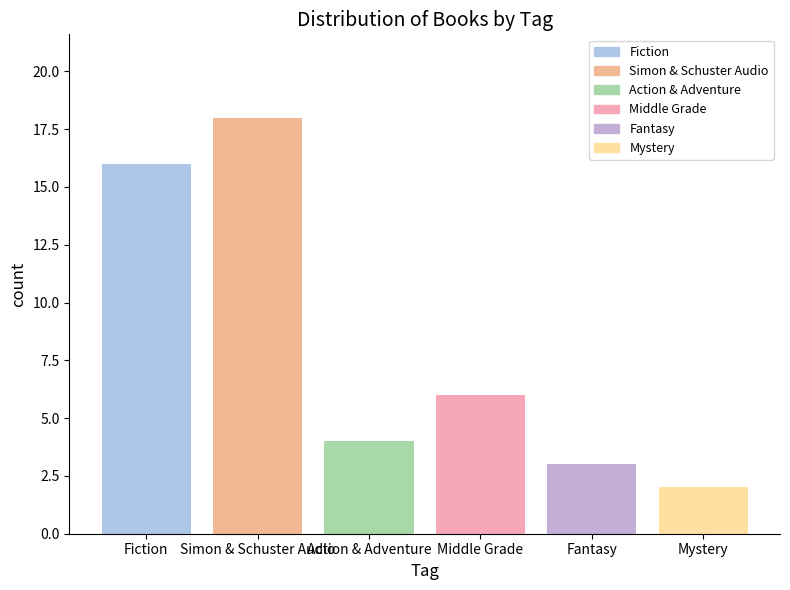

The chart shows a value of 2 at Fantasy. True or false?

False